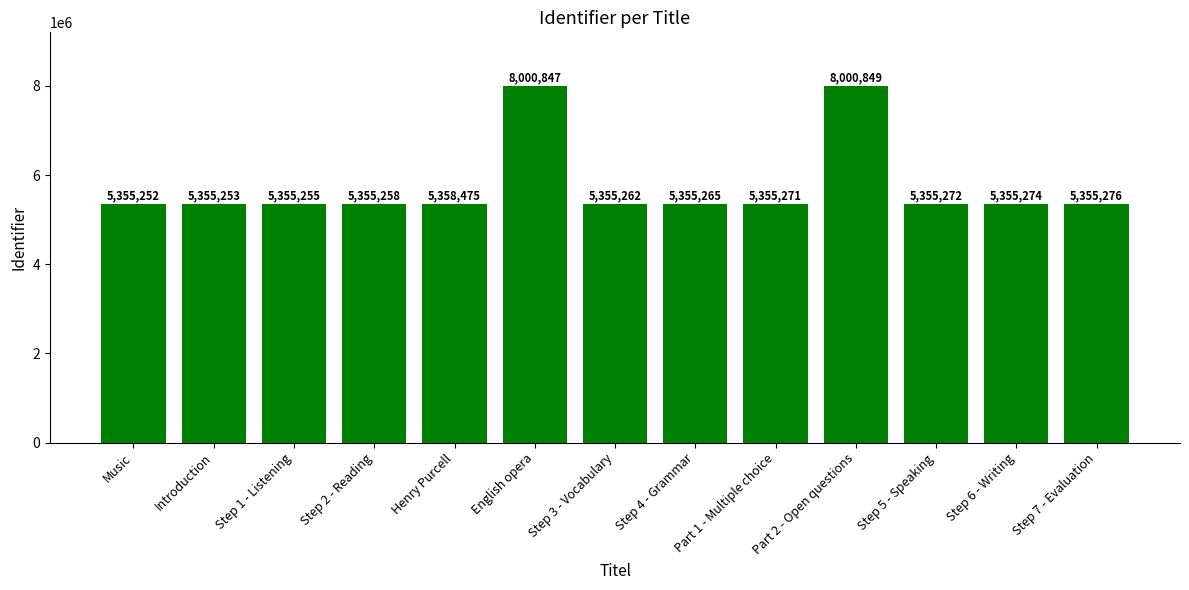

What is the label of the 12th bar from the left?

Step 6 - Writing